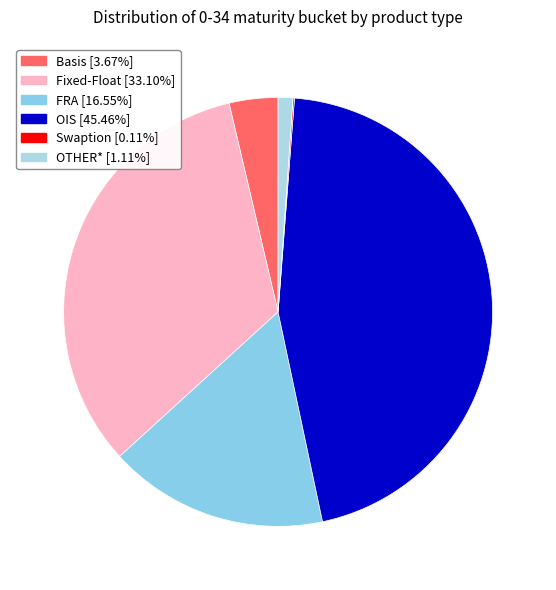

Count the number of slices in the pie.

6